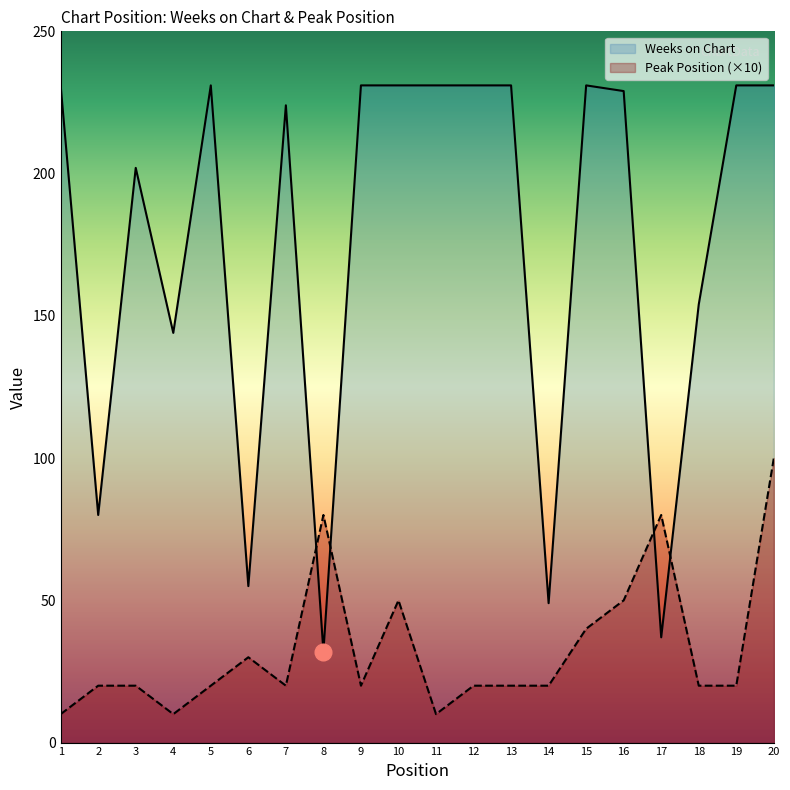

The Peak Position (×10) series shows 14 at 11. True or false?

False